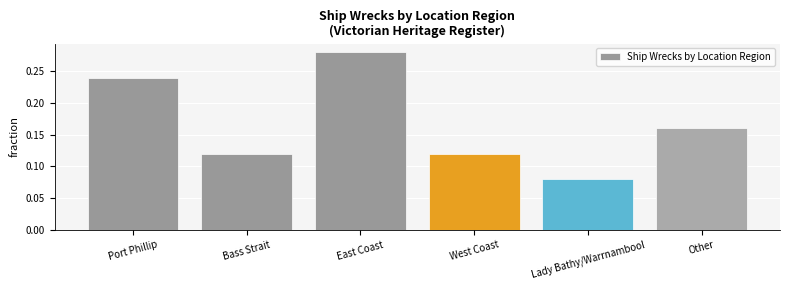

Is it true that the value at East Coast is 0.4?

False